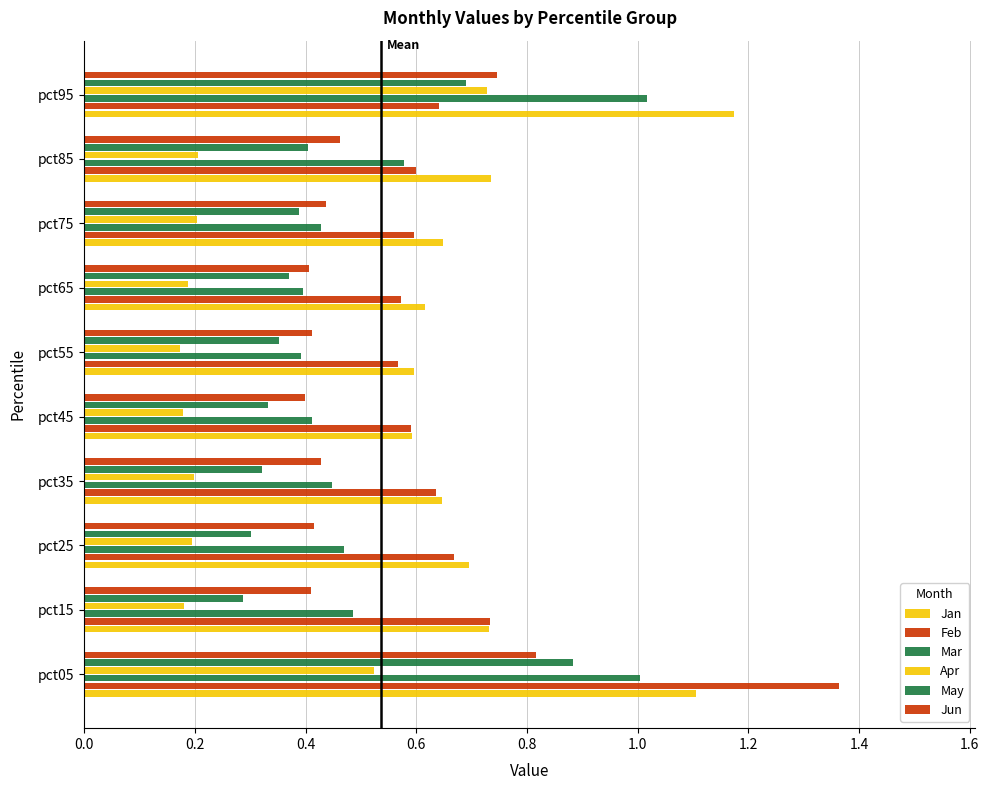

Which series has the largest total across all categories?

Jan